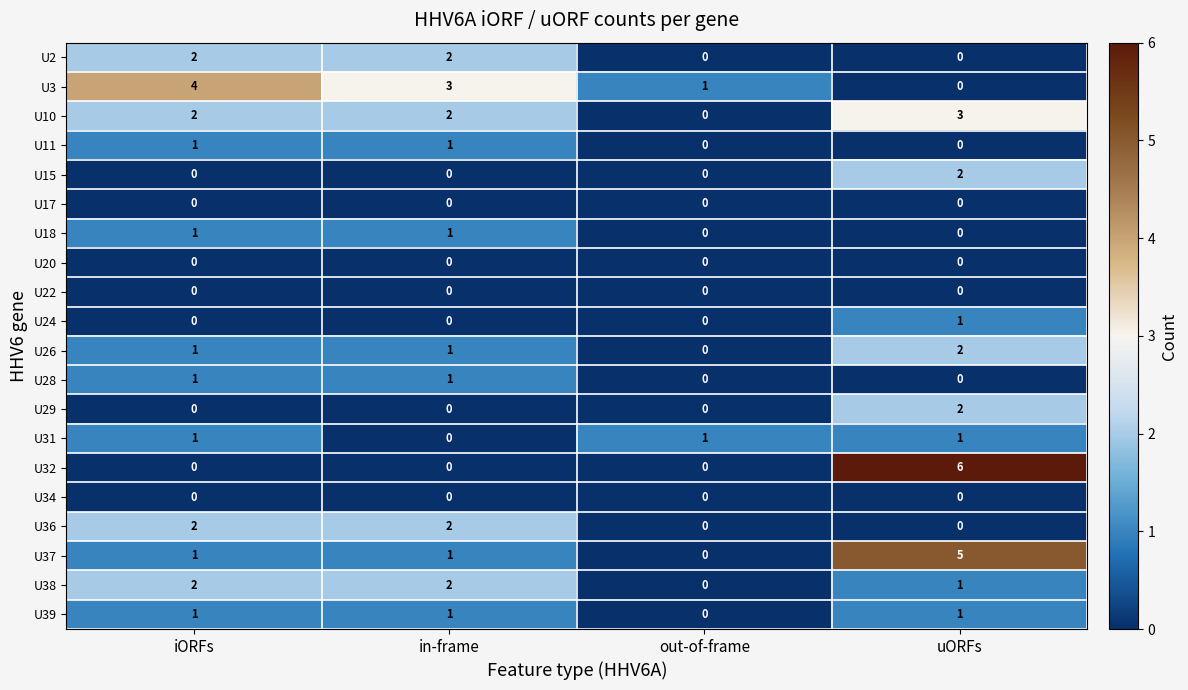

At how many categories does at least one series exceed 5?

1